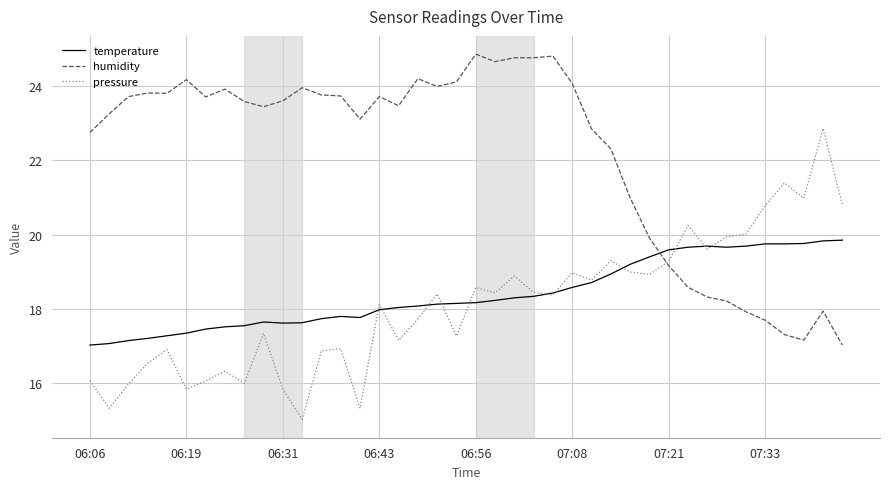

Which series has the largest total across all categories?

humidity